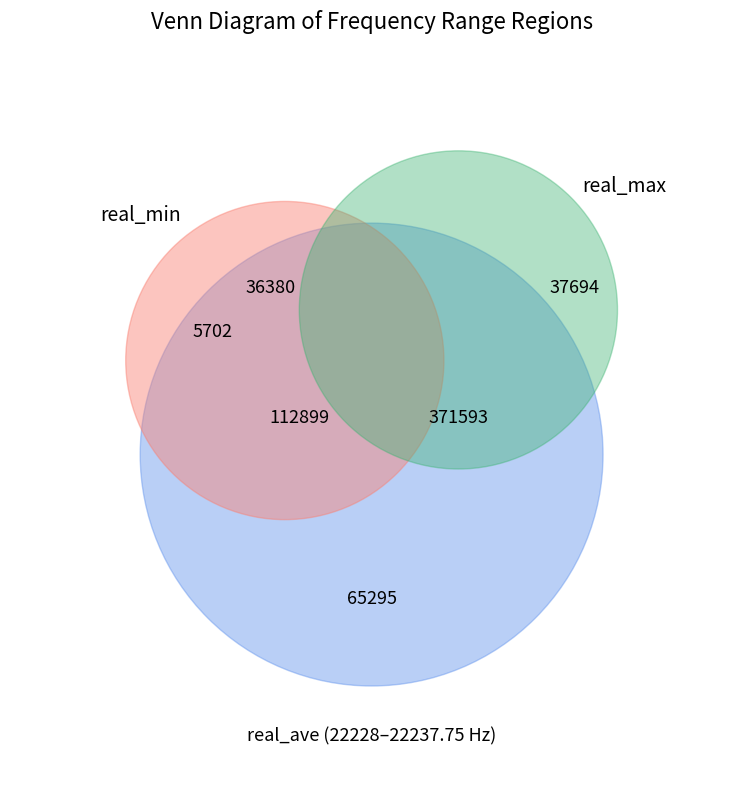

Is the sum of real_max_sum and real_ave_sum greater than half?

Yes